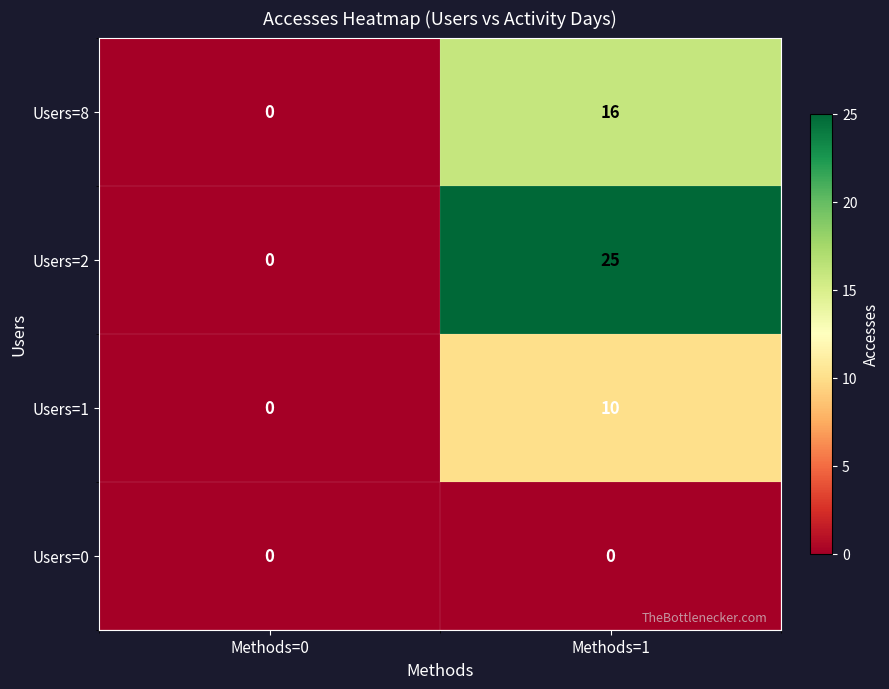

List the series in order of their peak value, lowest first.

Users=0, Users=1, Users=8, Users=2